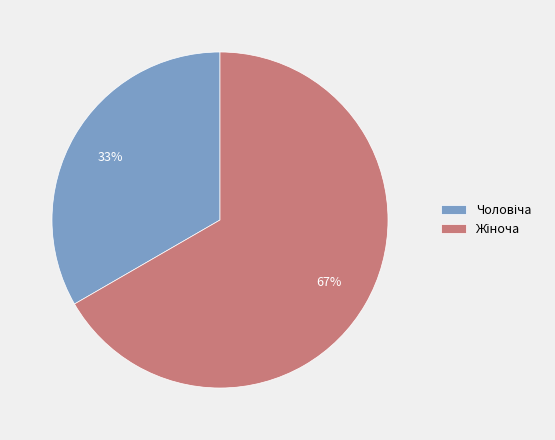

Does any single category account for the majority?

Yes